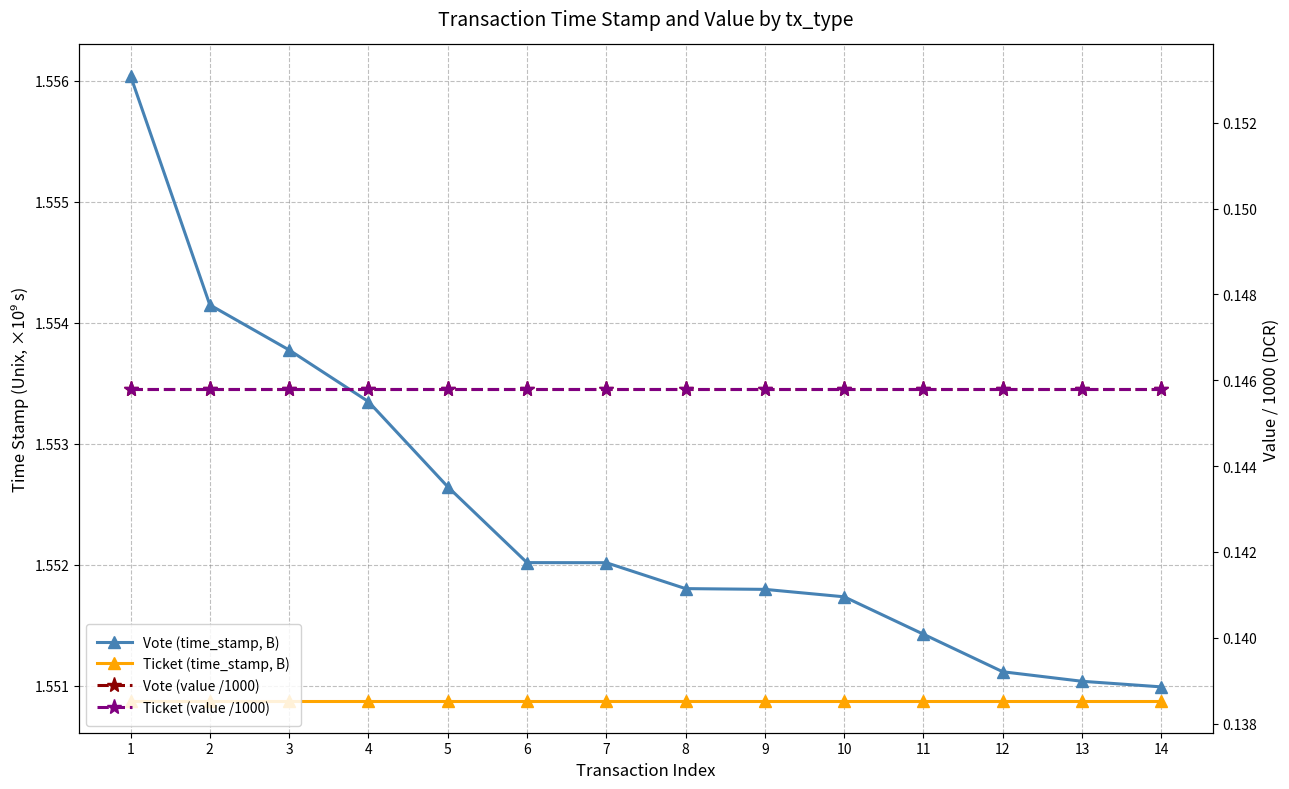

How many data points does each series have?

14